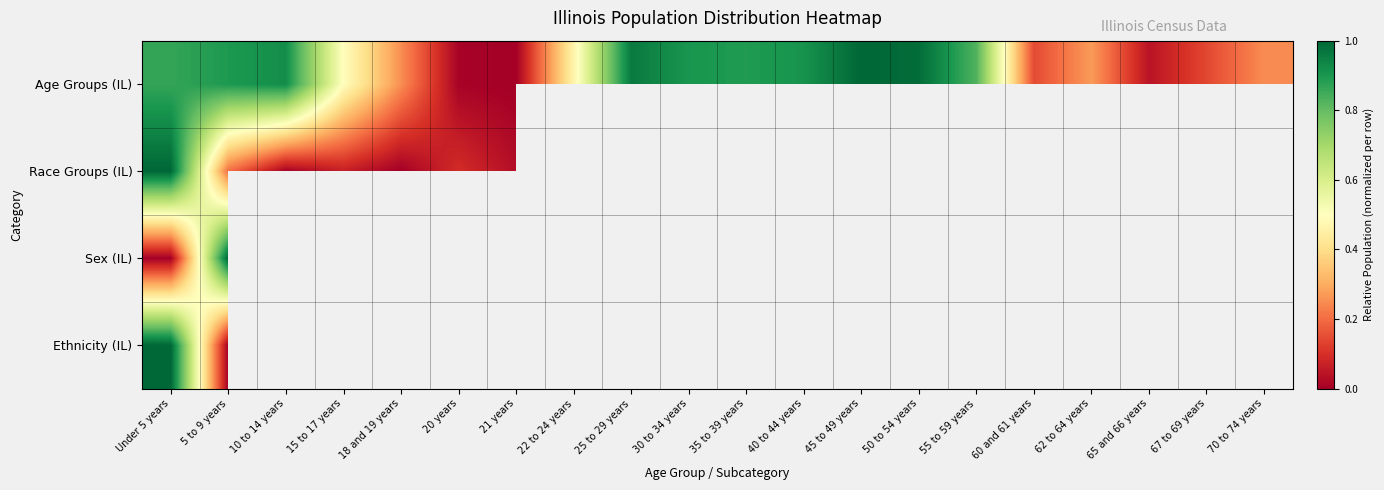

The value of Age Groups (IL) at 5 to 9 years is 0.9. True or false?

True